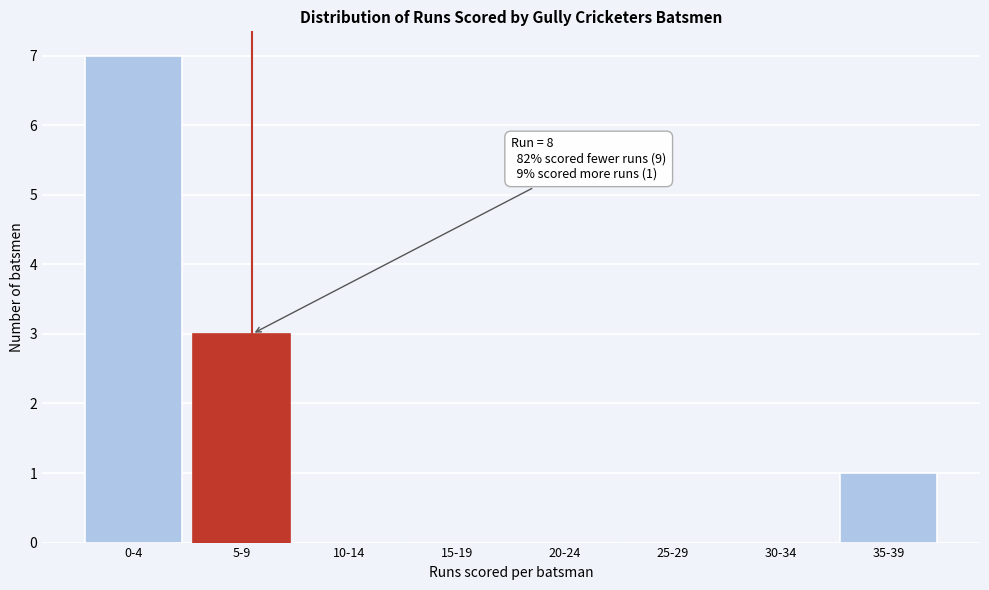

Reading left to right, what are all the values shown in this chart?

0-4=7	5-9=3	10-14=0	15-19=0	20-24=0	25-29=0	30-34=0	35-39=1